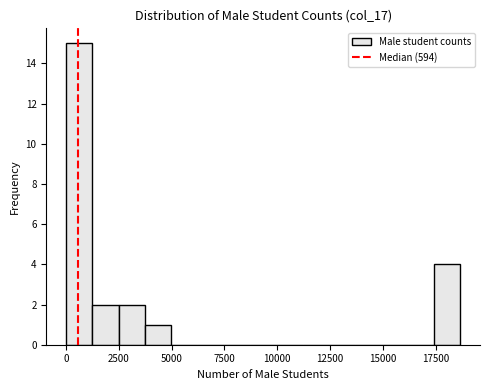

Around what value on the x-axis is the tallest bar? Give the approximate position of its centre, as read against the axis.

500